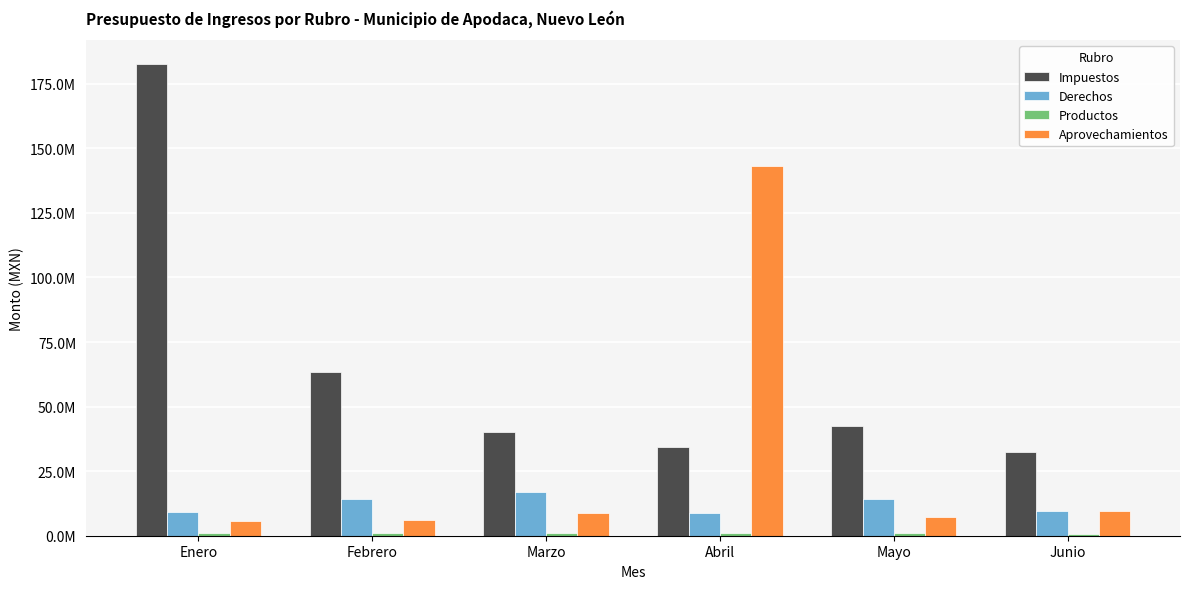

What is the sum of the Aprovechamientos values at Mayo and Marzo?

15903025